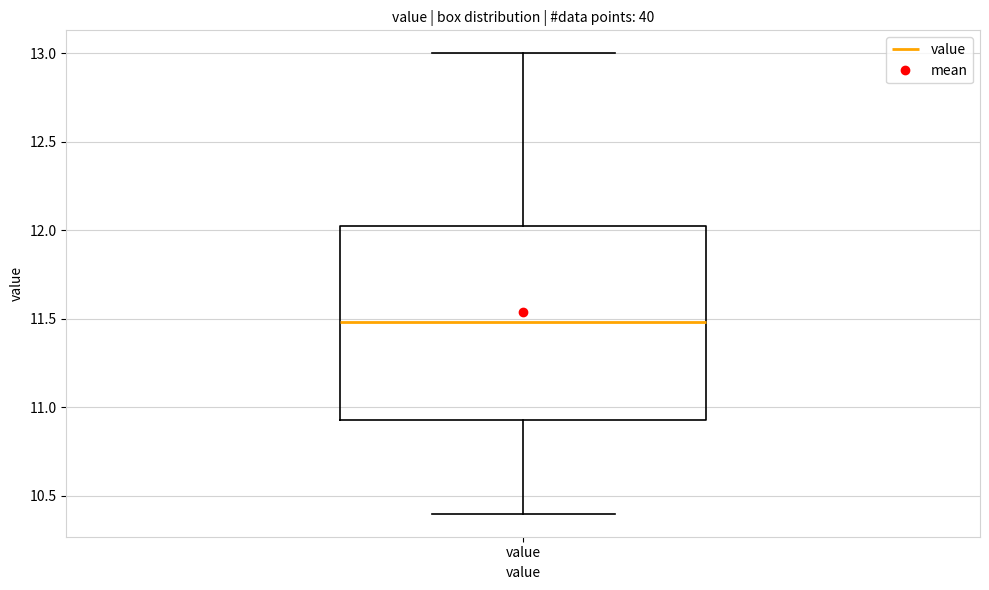

Read this box plot against the y-axis: the position of the median line, the range covered by the box, and the ends of both whiskers. The values are not printed on the chart, so give them approximately, as read against the axis.

median 11.50, box 10.95 to 12.05, whiskers 10.40 to 13.00